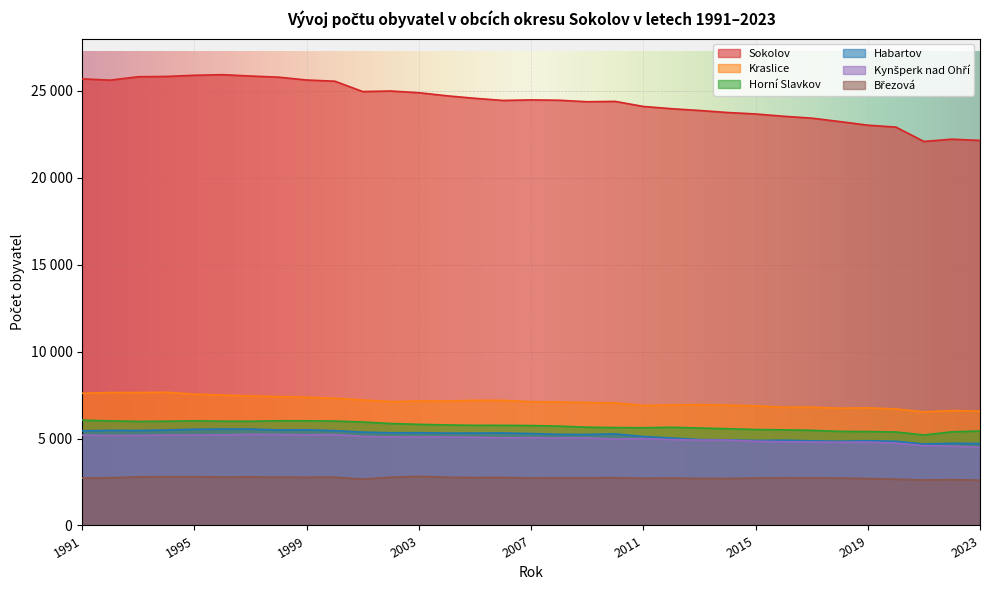

True or false: Horní Slavkov and Habartov cross at least once.

False